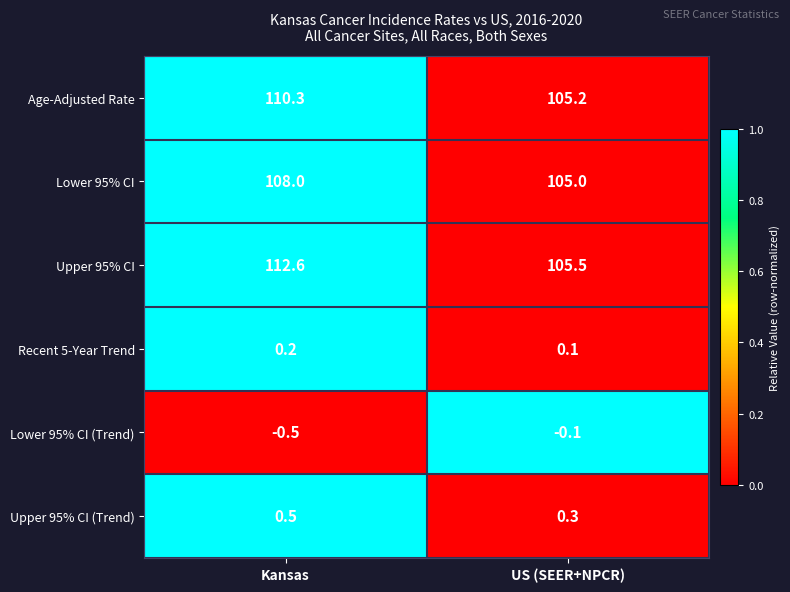

True or false: Upper 95% CI has a value of 105.5 at US (SEER+NPCR).

True